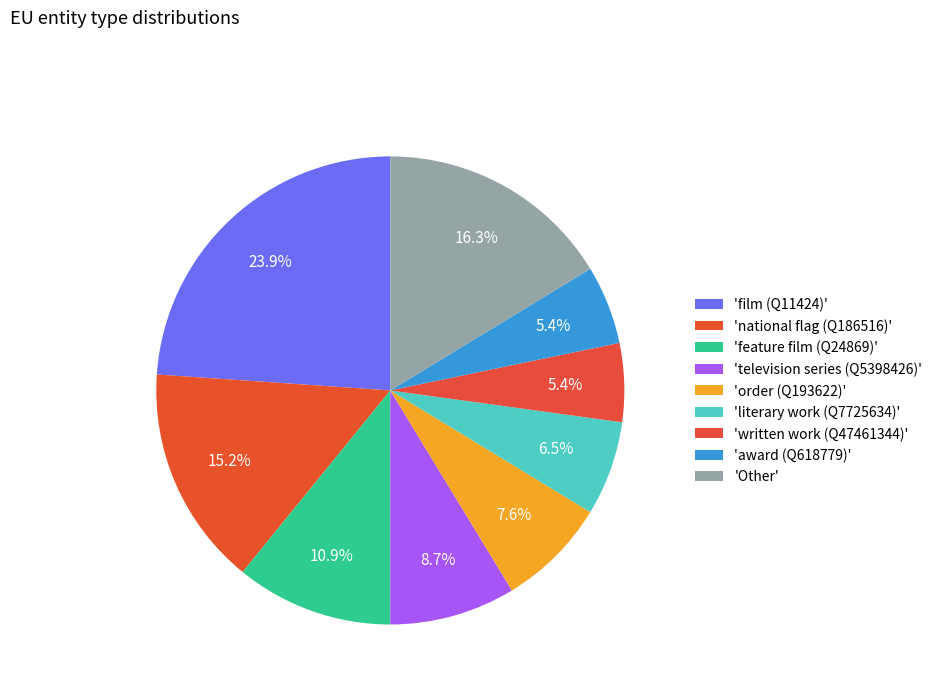

Count the number of slices in the pie.

9